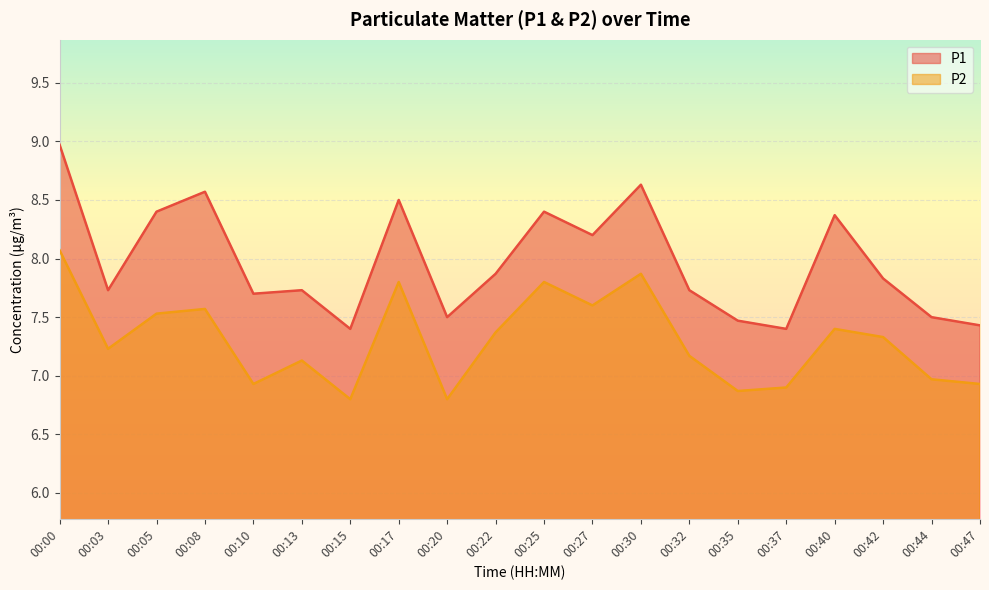

Which series has the largest range (max minus min)?

P1